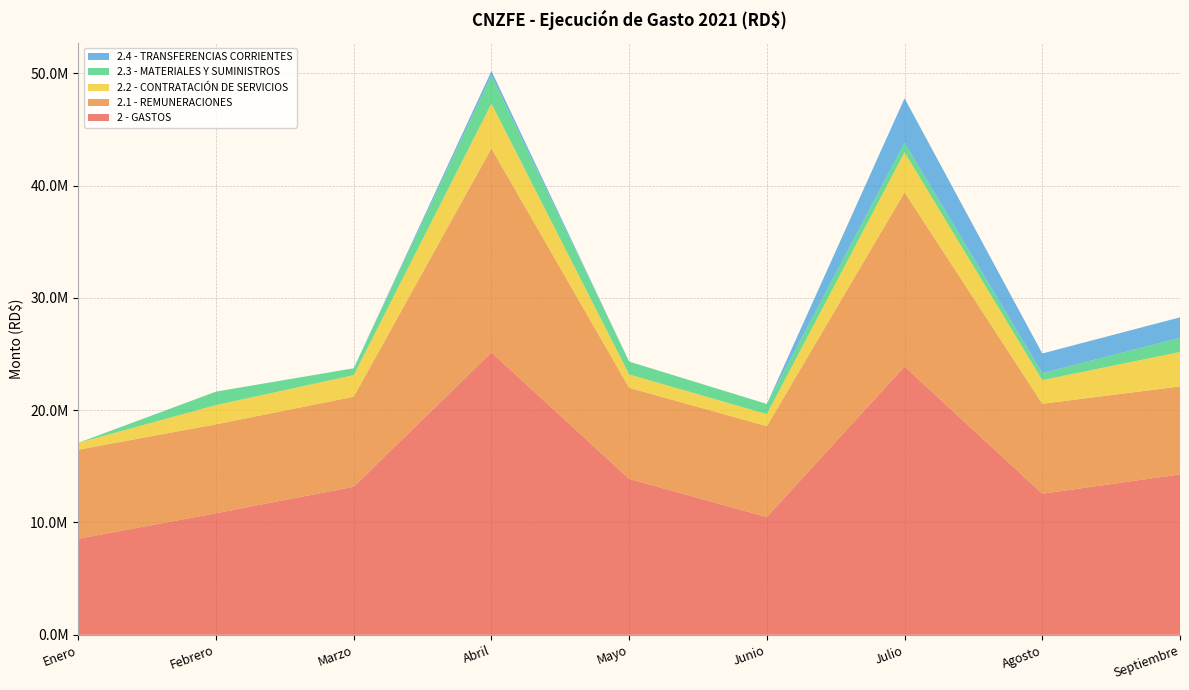

Reading left to right, what are all the values shown in this chart?

2 - GASTOS: 8547290.4	10826086.5	13179703.7	25139897.9	13880037.6	10484739.9	23885116.7	12558649.2	14281603.5
2.1 - REMUNERACIONES: 7931840.8	7914628.0	8020762.9	18166885.6	8110508.2	8094367.6	15510482.7	8012864.0	7831587.5
2.2 - CONTRATACIÓN DE SERVICIOS: 615449.6	1711458.5	1916931.1	3988336.5	1189555.7	1070422.0	3563608.4	2102805.2	3064097.4
2.3 - MATERIALES Y SUMINISTROS: 0.0	1200000.0	614035.3	2490296.8	1146946.1	905183.4	850420.3	625305.0	1262765.5
2.4 - TRANSFERENCIAS CORRIENTES: 0.0	0.0	0.0	415629.0	0.0	0.0	3960605.3	1748045.0	1827047.5